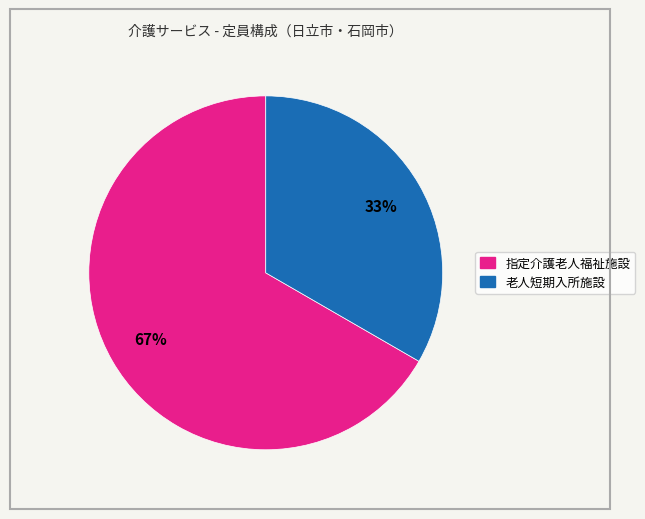

What percentage is the 老人短期入所施設 slice, to the nearest percent?

33%